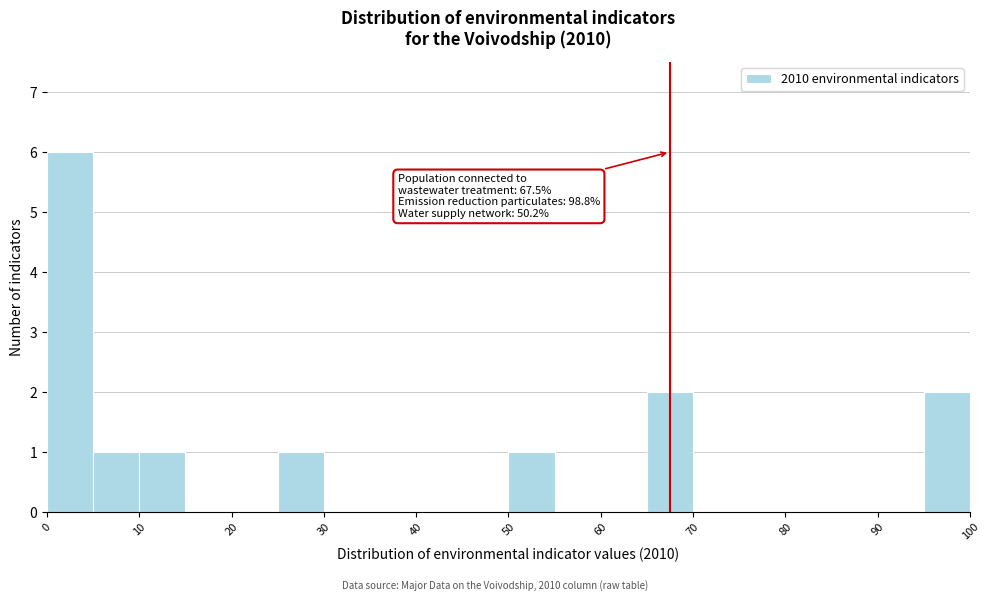

Which range on the x-axis has the tallest bar?

0 to 5